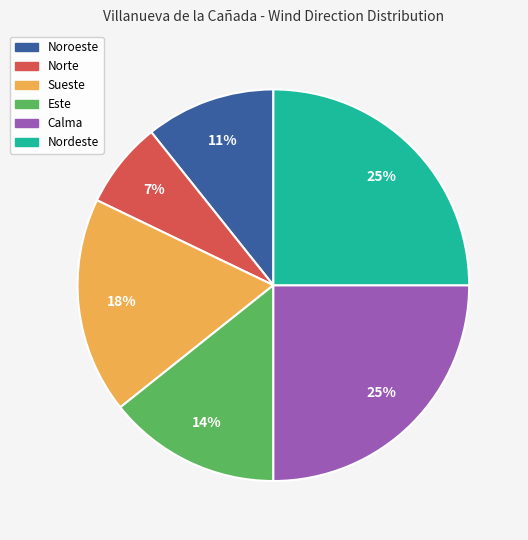

What is the smallest slice in the pie chart?

Norte